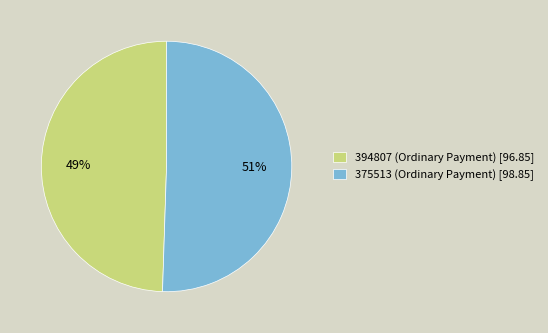

Which slice represents more than half of the pie?

375513 (Ordinary Payment) [98.85]